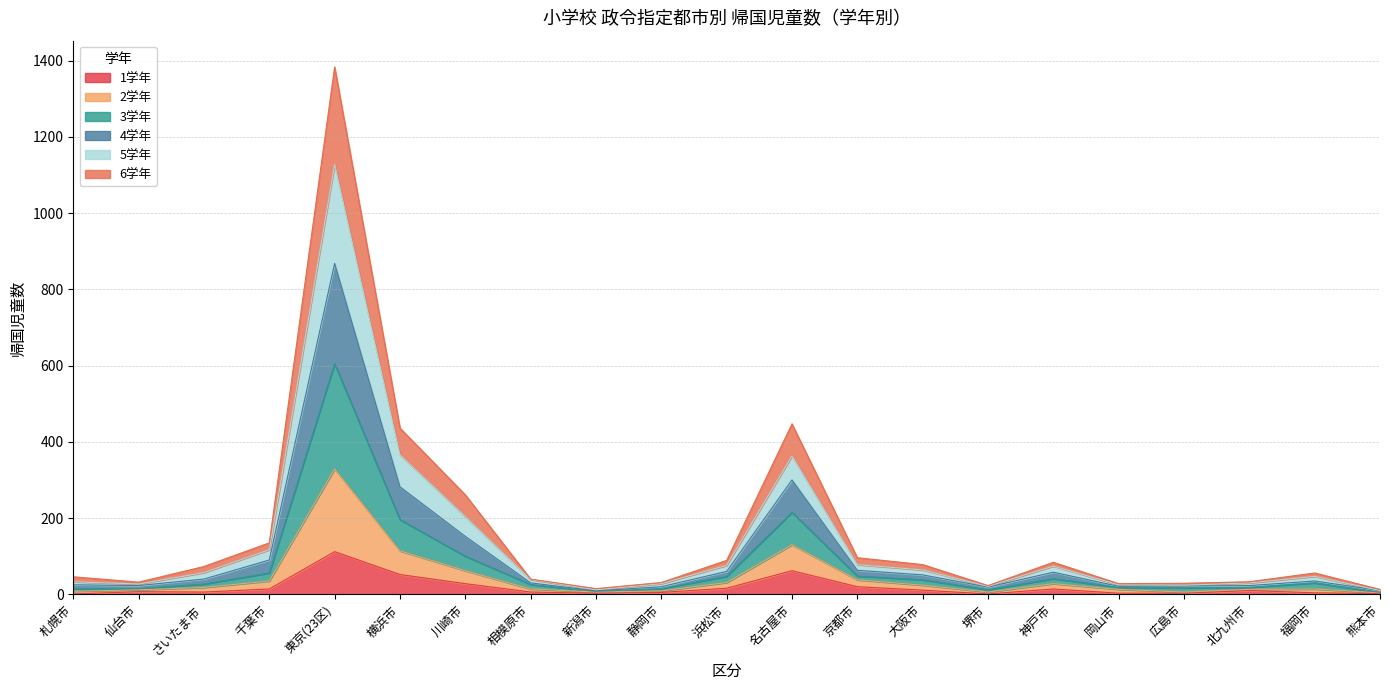

At which label does 1学年 reach its peak?

東京(23区)